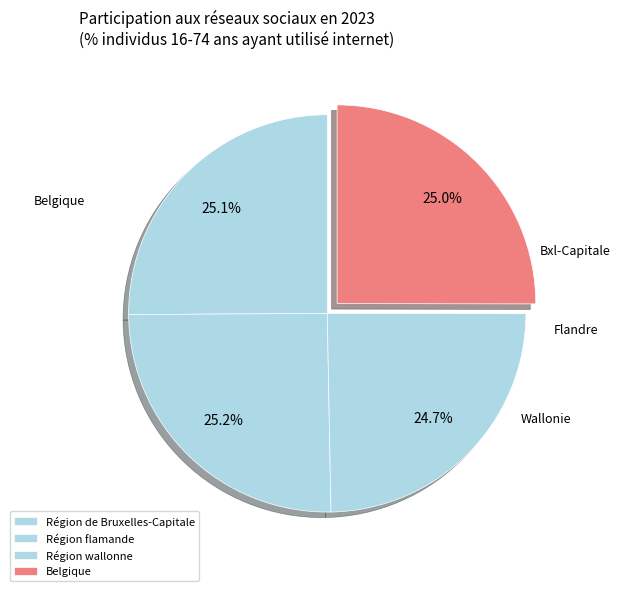

Rank the categories by value from highest to lowest.

Région flamande, Région de Bruxelles-Capitale, Belgique, Région wallonne